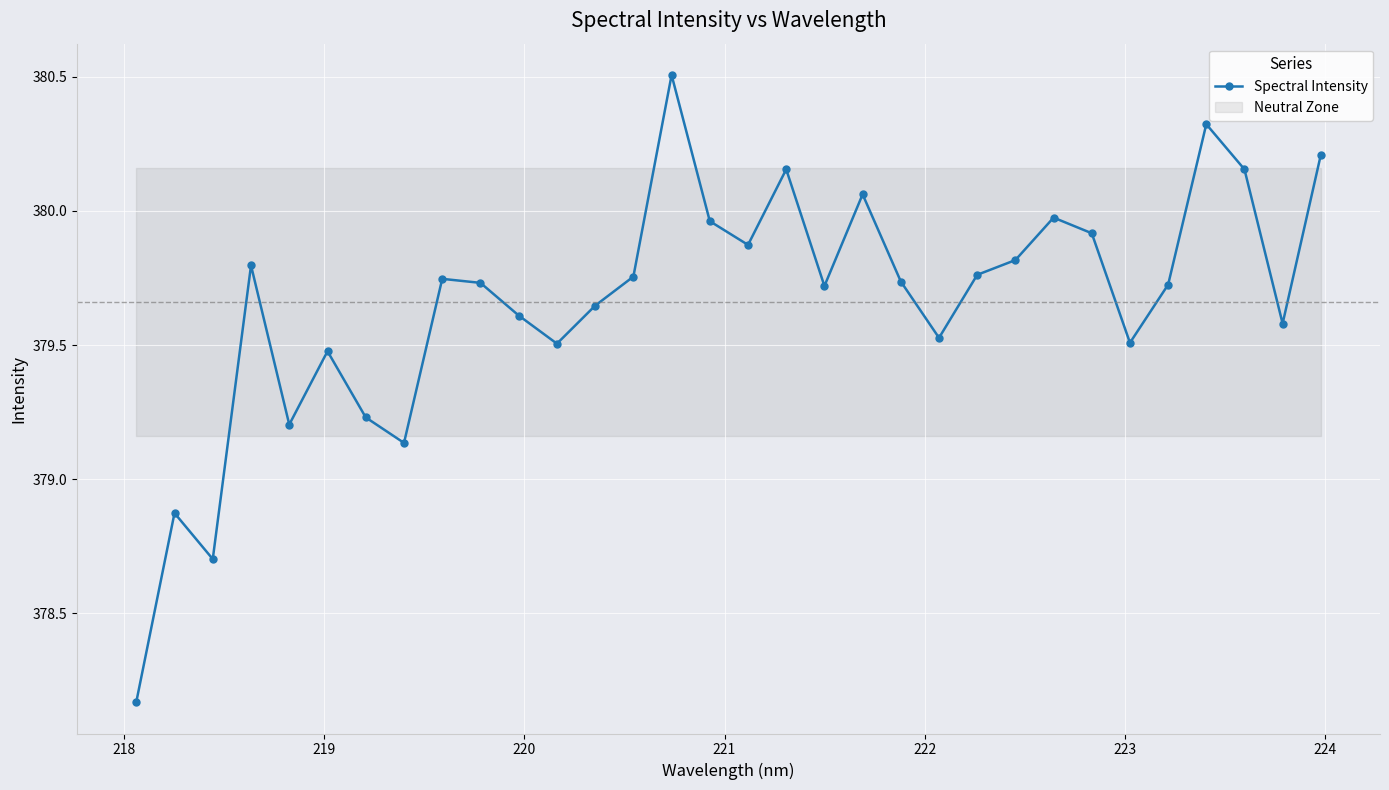

What is the sum of all values?

12149.1